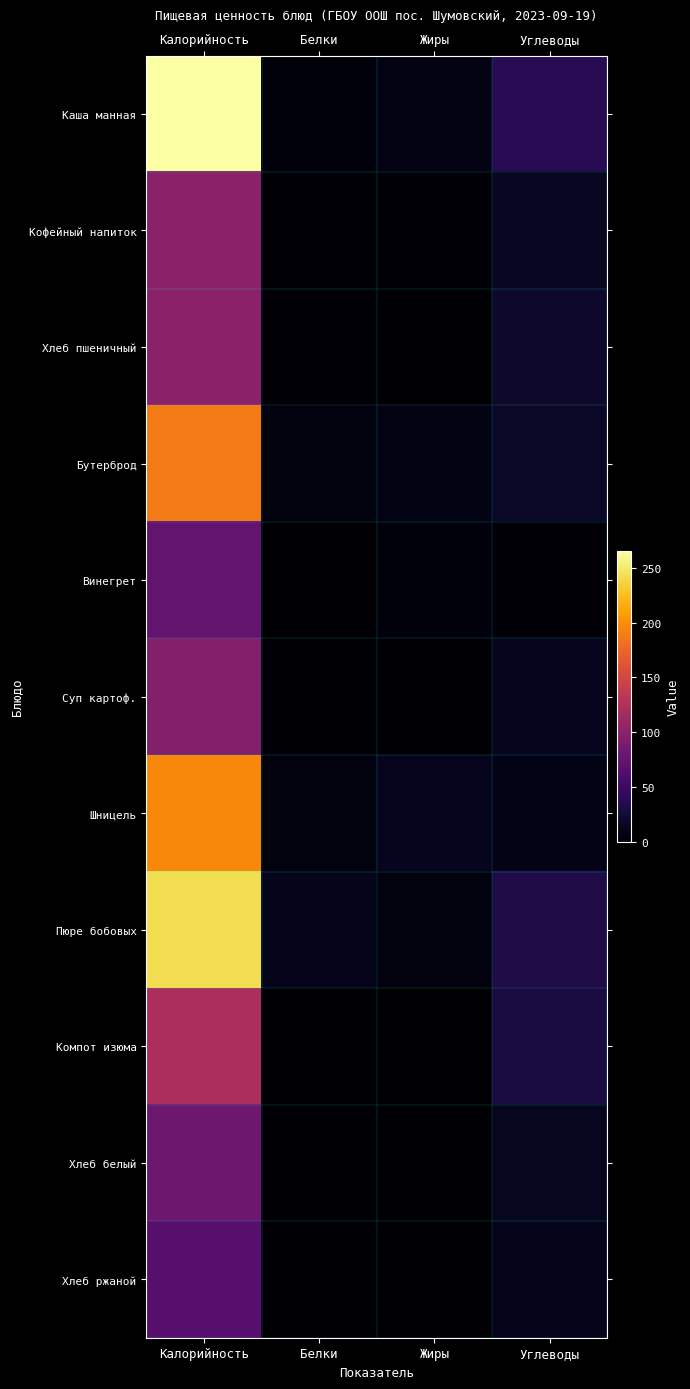

Reading left to right, extract all data points from this chart.

Каша манная: Калорийность=265	Белки=6	Жиры=10	Углеводы=39
Кофейный напиток: Калорийность=100	Белки=3	Жиры=3	Углеводы=16
Хлеб пшеничный: Калорийность=101	Белки=3	Жиры=0	Углеводы=20
Бутерброд: Калорийность=188	Белки=7	Жиры=10	Углеводы=18
Винегрет: Калорийность=75	Белки=1	Жиры=6	Углеводы=4
Суп картоф.: Калорийность=95	Белки=2	Жиры=2	Углеводы=14
Шницель: Калорийность=196	Белки=7	Жиры=14	Углеводы=11
Пюре бобовых: Калорийность=243	Белки=13	Жиры=7	Углеводы=33
Компот изюма: Калорийность=122	Белки=0	Жиры=0	Углеводы=30
Хлеб белый: Калорийность=81	Белки=2	Жиры=0	Углеводы=15
Хлеб ржаной: Калорийность=67	Белки=2	Жиры=1	Углеводы=13